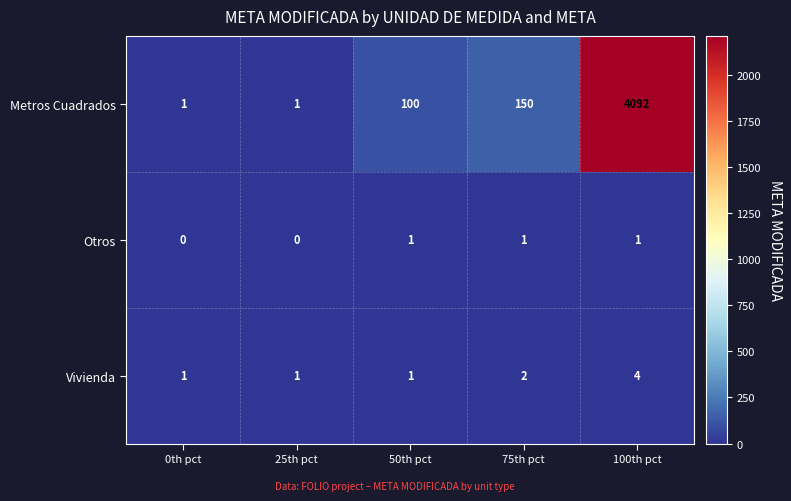

What is the sum of all Otros values?

3